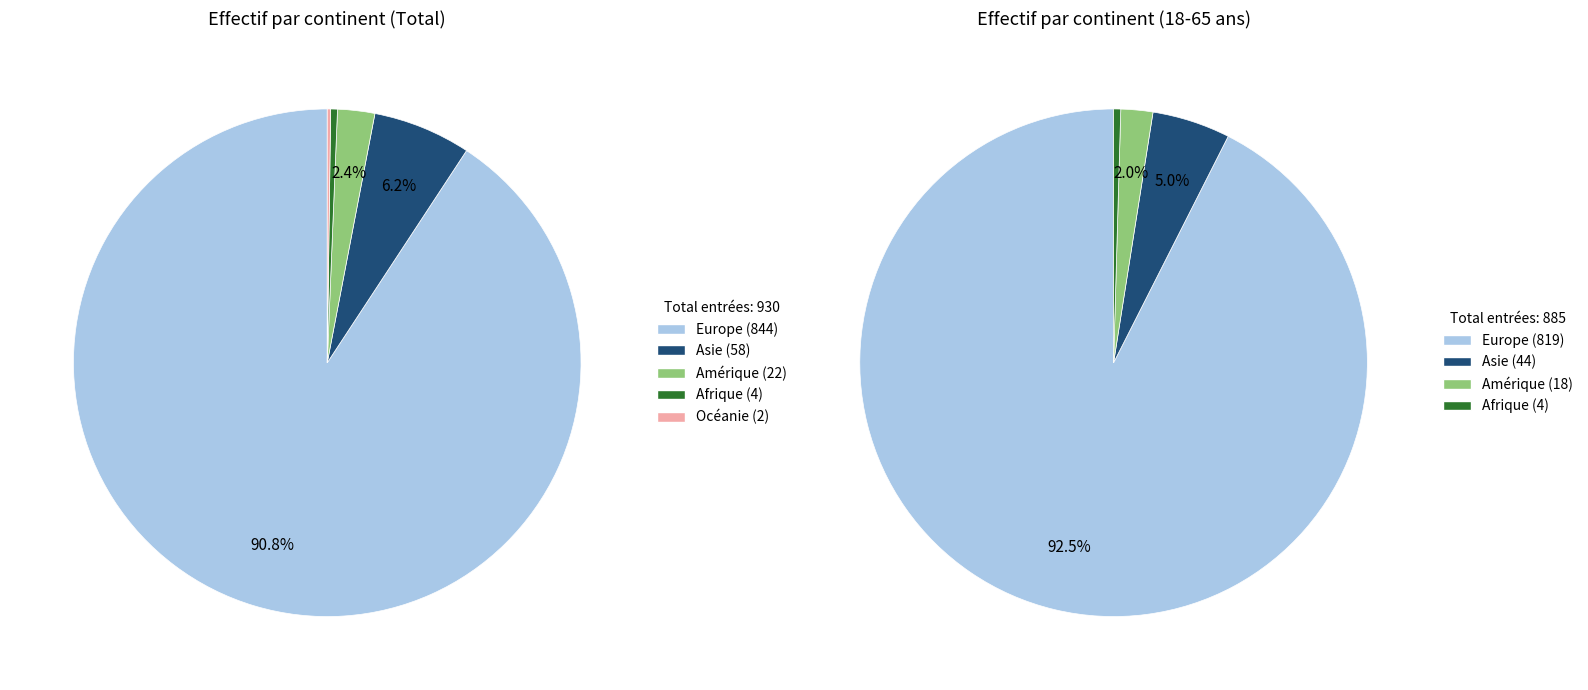

Which category has the smallest portion of the pie?

Océanie